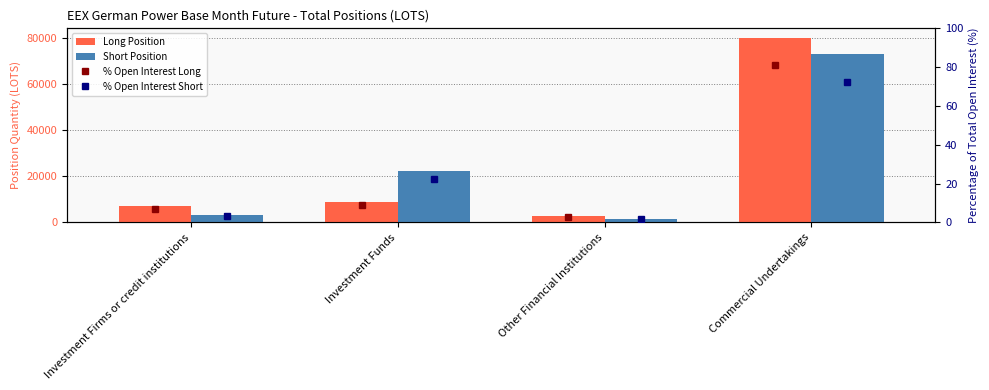

What is the smallest value displayed?

1.7